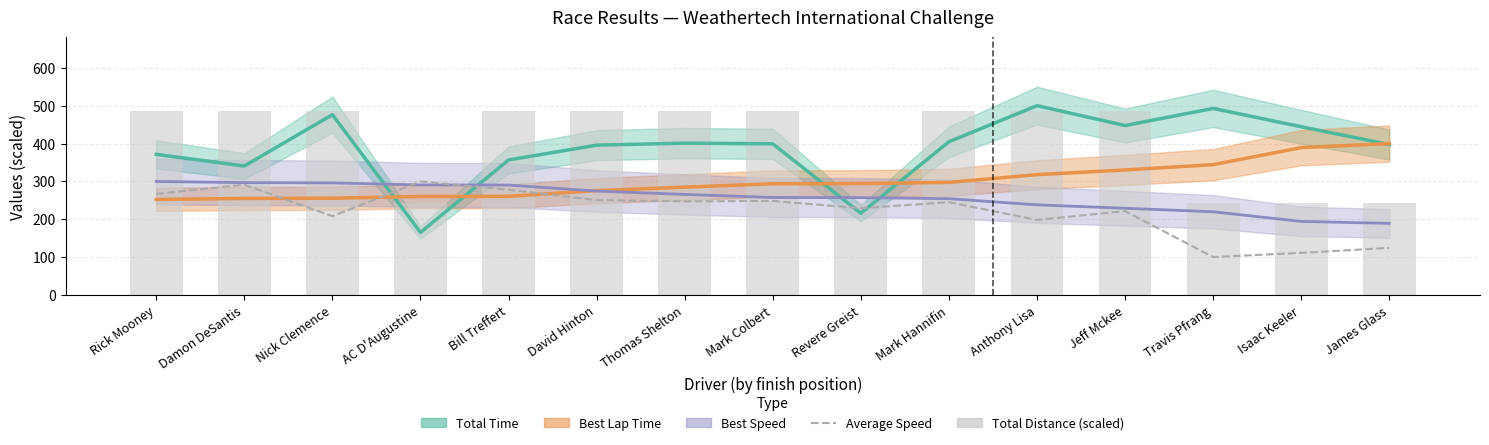

Reading left to right, what are all the values shown in this chart?

Average Speed: Rick Mooney=267.3	Damon DeSantis=291.4	Nick Clemence=208.5	AC D'Augustine=300.0	Bill Treffert=278.4	David Hinton=250.9	Thomas Shelton=247.6	Mark Colbert=248.7	Revere Greist=229.6	Mark Hannifin=245.4	Anthony Lisa=198.6	Jeff Mckee=221.9	Travis Pfrang=100.8	Isaac Keeler=111.7	James Glass=124.9
Total Distance (scaled): Rick Mooney=485.8	Damon DeSantis=485.8	Nick Clemence=485.8	AC D'Augustine=242.9	Bill Treffert=485.8	David Hinton=485.8	Thomas Shelton=485.8	Mark Colbert=485.8	Revere Greist=242.9	Mark Hannifin=485.8	Anthony Lisa=485.8	Jeff Mckee=485.8	Travis Pfrang=242.9	Isaac Keeler=242.9	James Glass=242.9